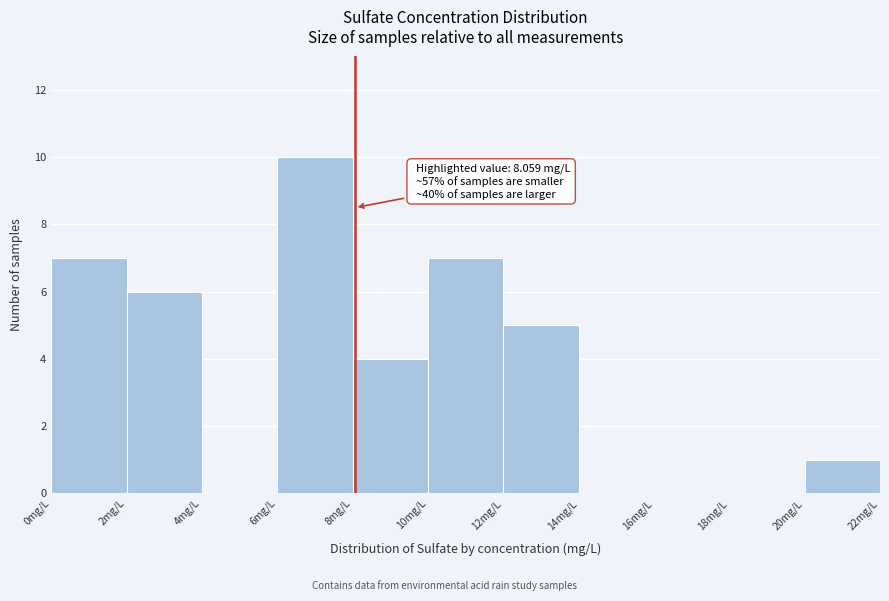

Over which range of the x-axis is the bar tallest?

6 to 8